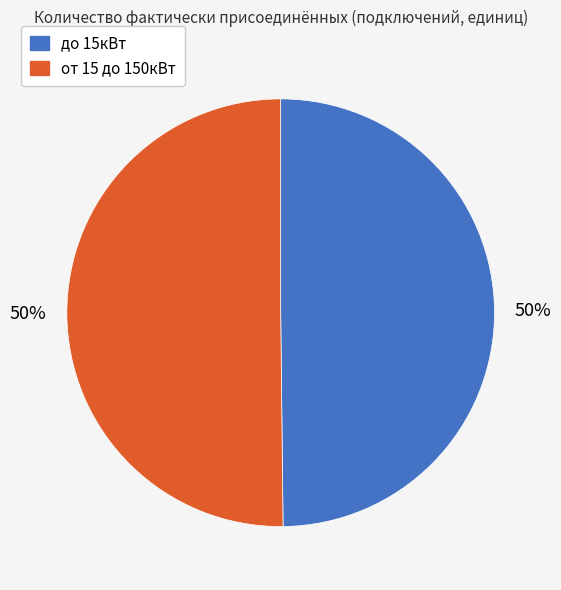

To the nearest percent, what is the average slice percentage?

50%